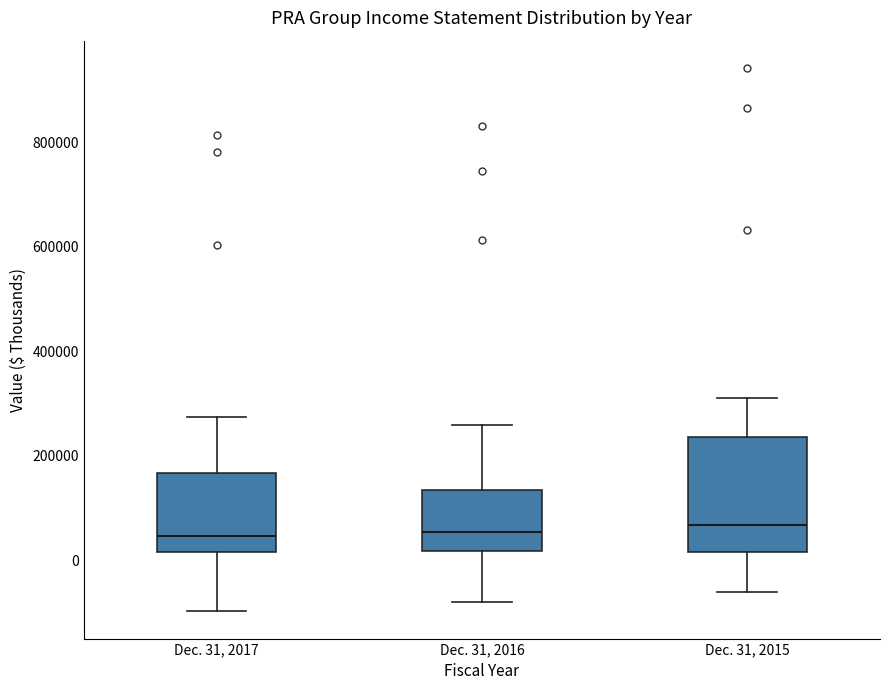

Reading left to right, transcribe this box plot: for each box, give where its median line is, the range the box spans, and where its two whiskers end, as read against the y-axis. The values are not printed on the chart, so give them approximately, as read against the axis.

Dec. 31, 2017: median 40000, box 20000 to 160000, whiskers -100000 to 280000
Dec. 31, 2016: median 60000, box 20000 to 140000, whiskers -80000 to 260000
Dec. 31, 2015: median 60000, box 20000 to 240000, whiskers -60000 to 320000